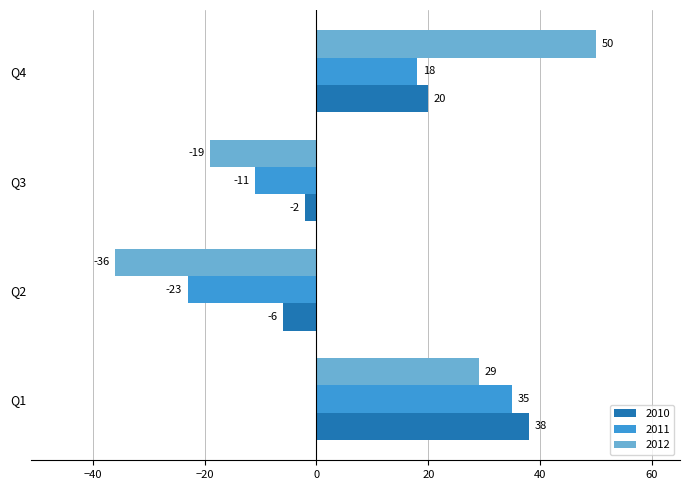

Is the value of 2010 at Q4 greater than the value of 2011 at Q3?

Yes